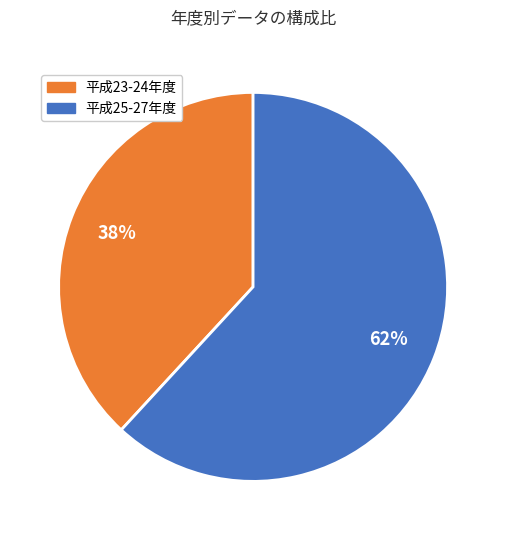

Combined, do 平成25-27年度 and 平成23-24年度 account for over 50%?

Yes